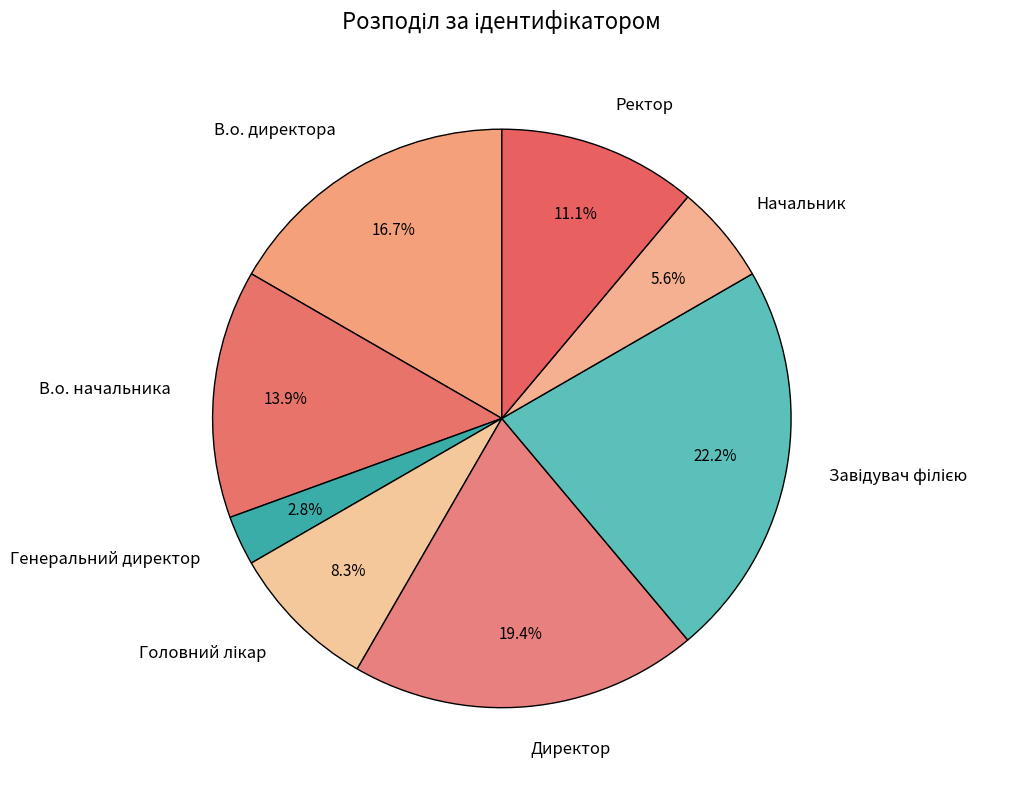

Is there a majority slice in this chart?

No